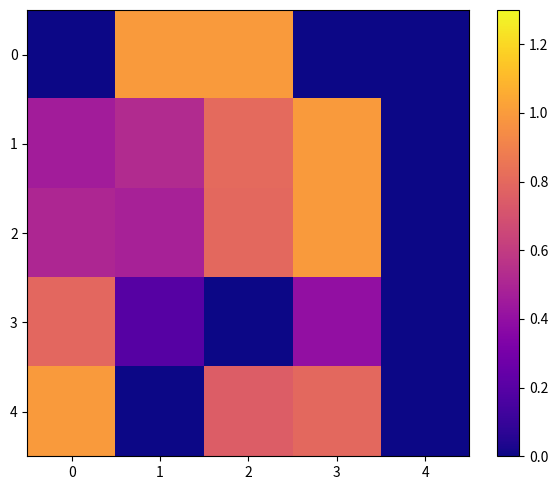

Reading right to left, list all the values displayed in this chart.

0: 4=0.0	3=0.0	2=1.0	1=1.0	0=0.0
1: 4=0.0	3=1.0	2=0.8	1=0.5	0=0.5
2: 4=0.0	3=1.0	2=0.8	1=0.5	0=0.5
3: 4=0.0	3=0.4	2=0.0	1=0.2	0=0.8
4: 4=0.0	3=0.8	2=0.7	1=0.0	0=1.0